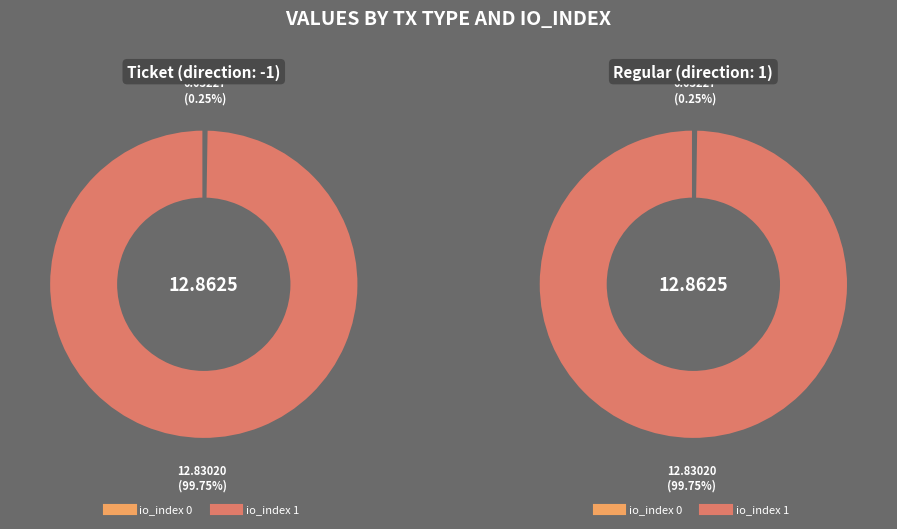

Is it true that io_index 0 is 1% of the pie?

False